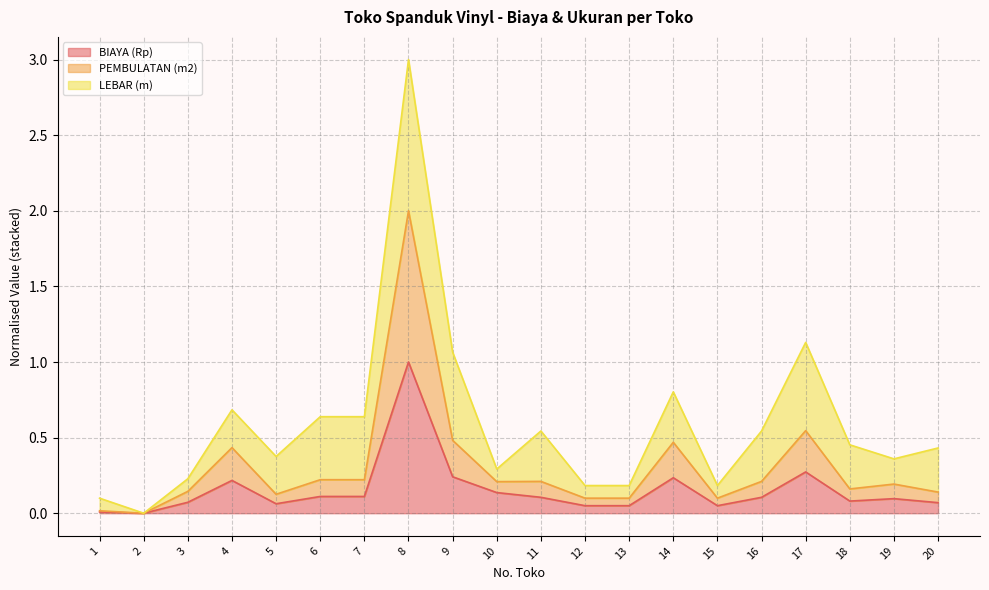

Between 14 and 20, which is larger?

14